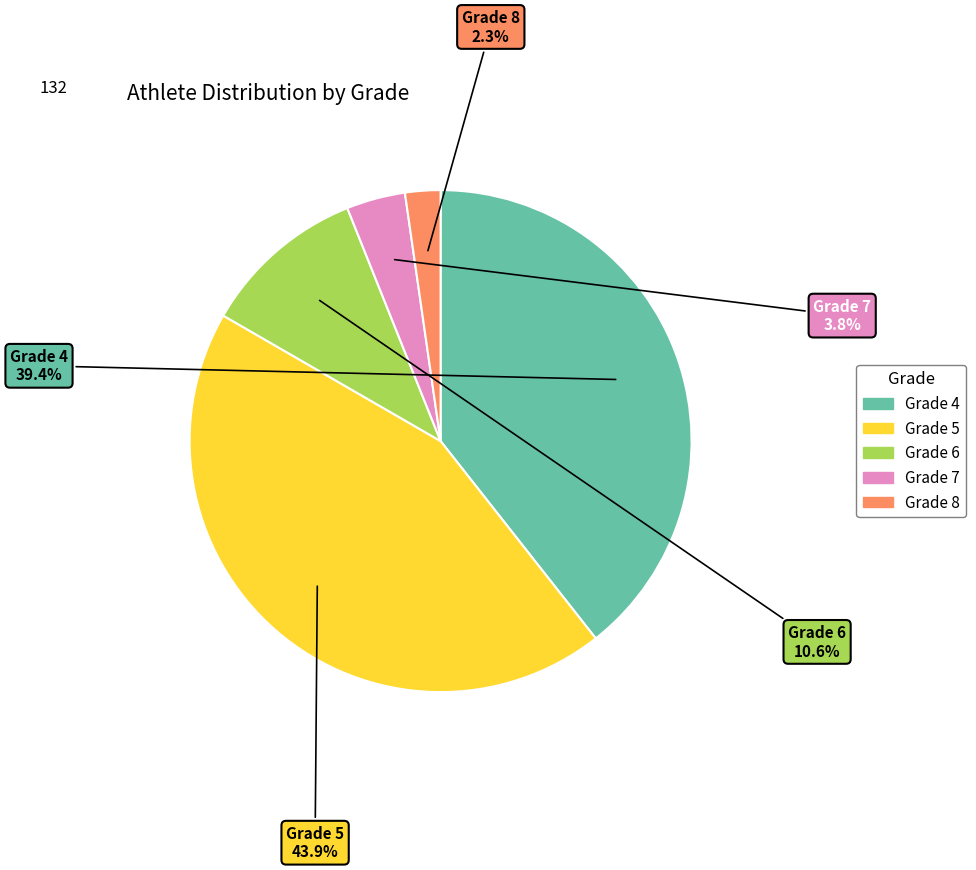

Does Grade 6 account for over 50% of the chart?

No